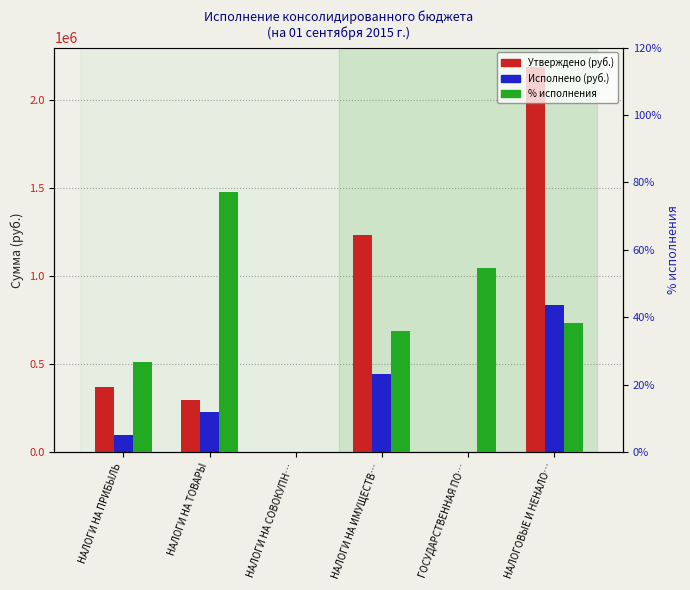

At which label is Исполнено консол. бюджет (col_14) closest to 417259?

НАЛОГИ НА ИМУЩЕСТВ…